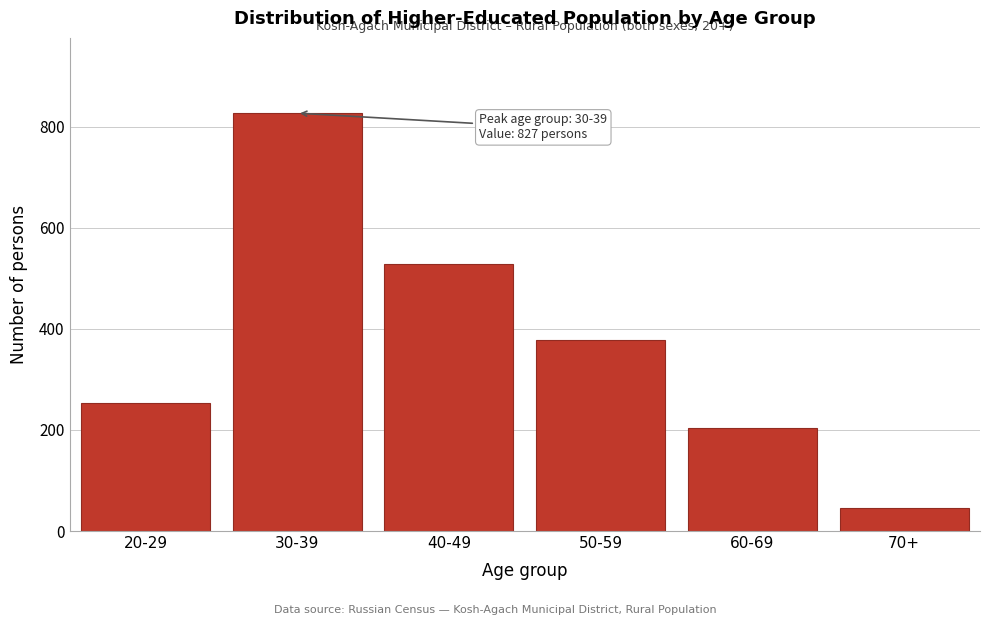

Reading left to right, extract all data points from this chart.

20-29=253	30-39=827	40-49=529	50-59=379	60-69=204	70+=45